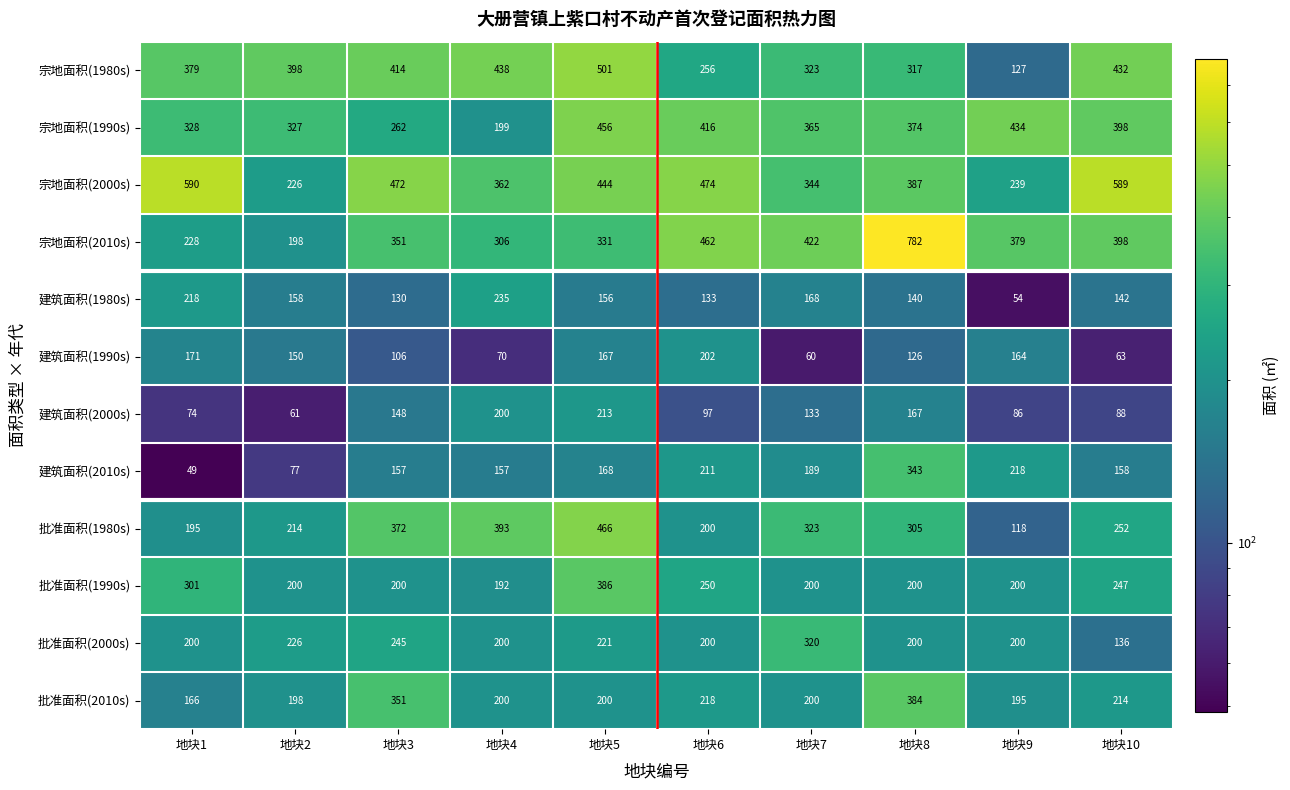

Which series has the largest range (max minus min)?

宗地面积(2010s)